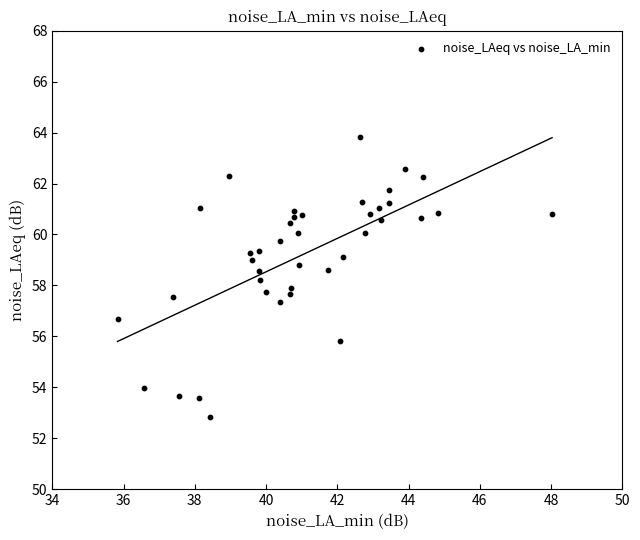

What is the range of X values (max minus min)?

12.2